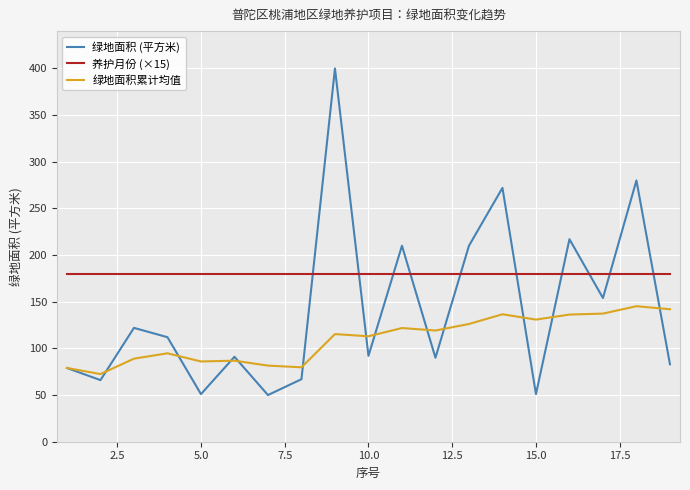

True or false: 绿地面积 (平方米) and 养护月份 (×15) cross at least once.

True